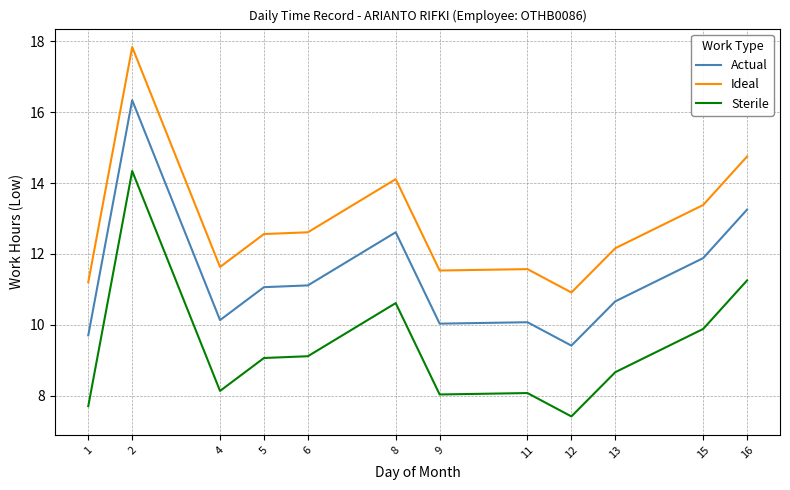

What is the spread (max minus min) of values at 6?

3.5